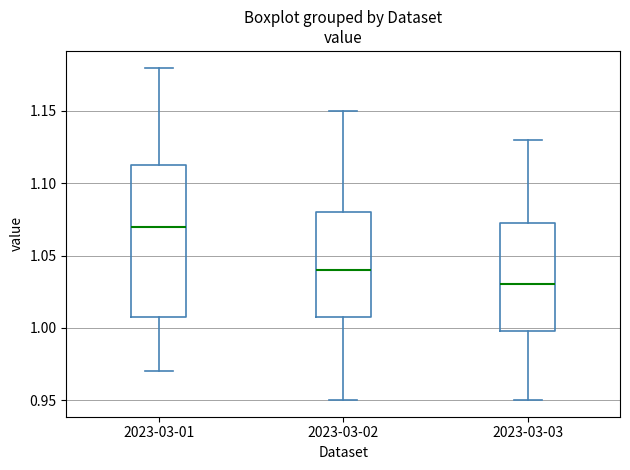

Which box has the highest median line?

2023-03-01